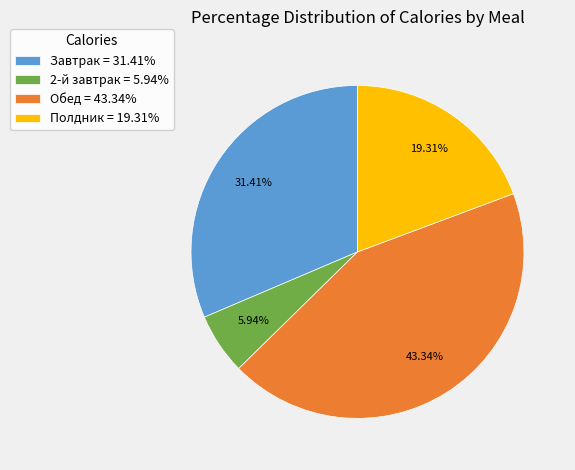

The Завтрак slice represents 31% of the pie. True or false?

True